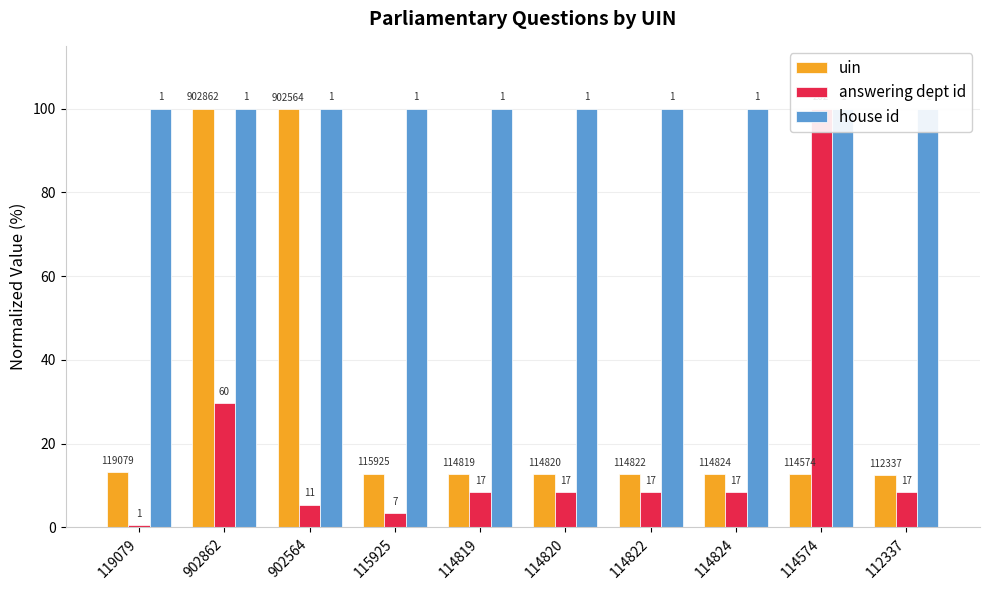

True or false: answering dept id has a value of 1.6 at 902564.

False